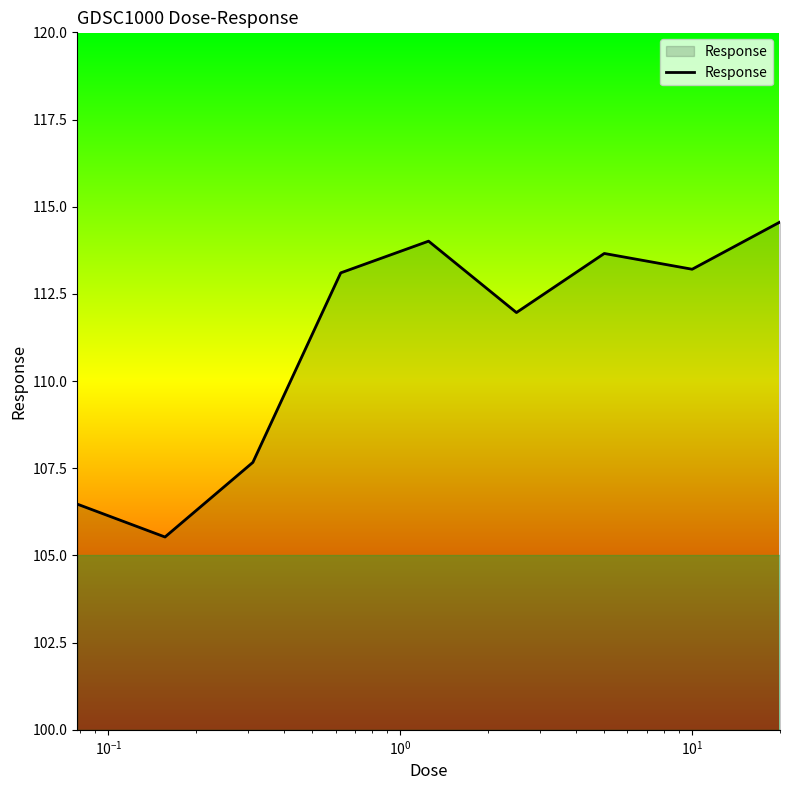

What is the difference between the maximum and minimum values?

9.0